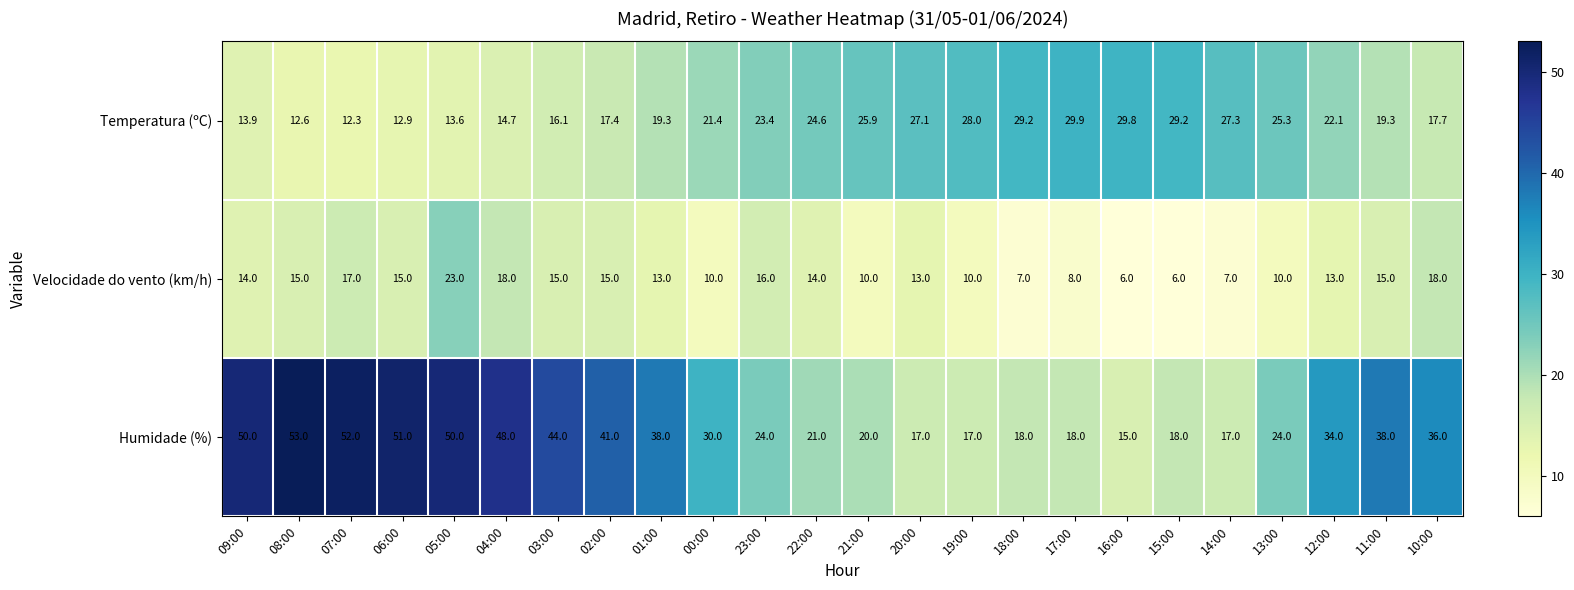

The value of Temperatura (ºC) at 18:00 is 29.2. True or false?

True